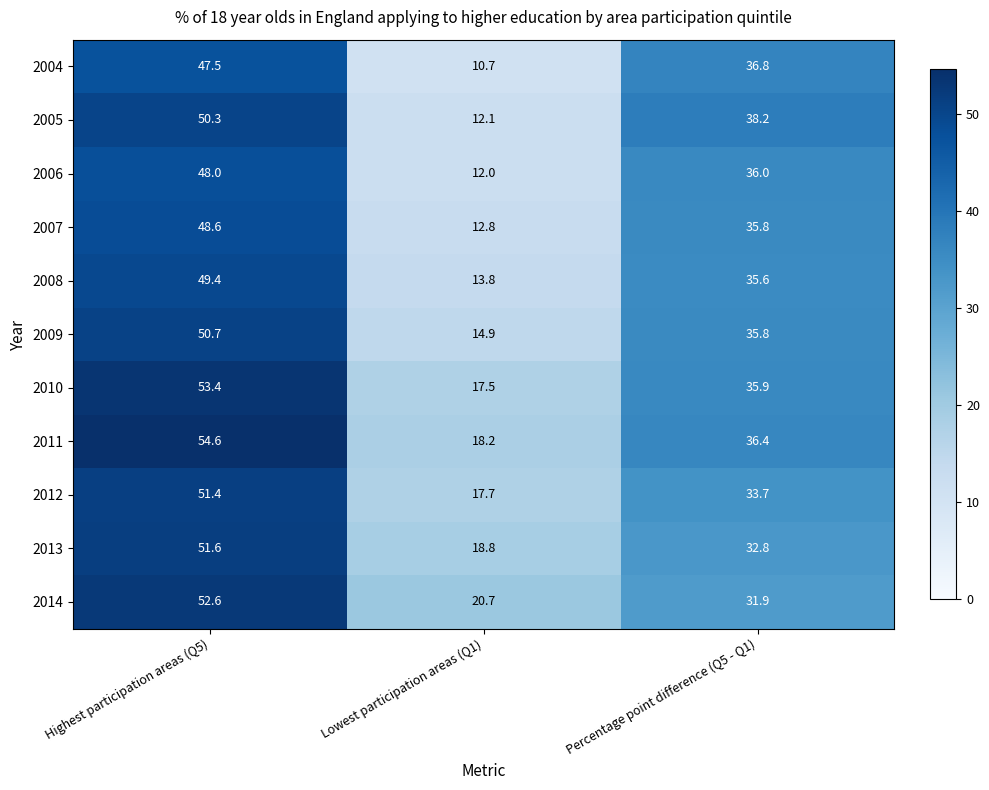

Which series has the largest total across all categories?

2011